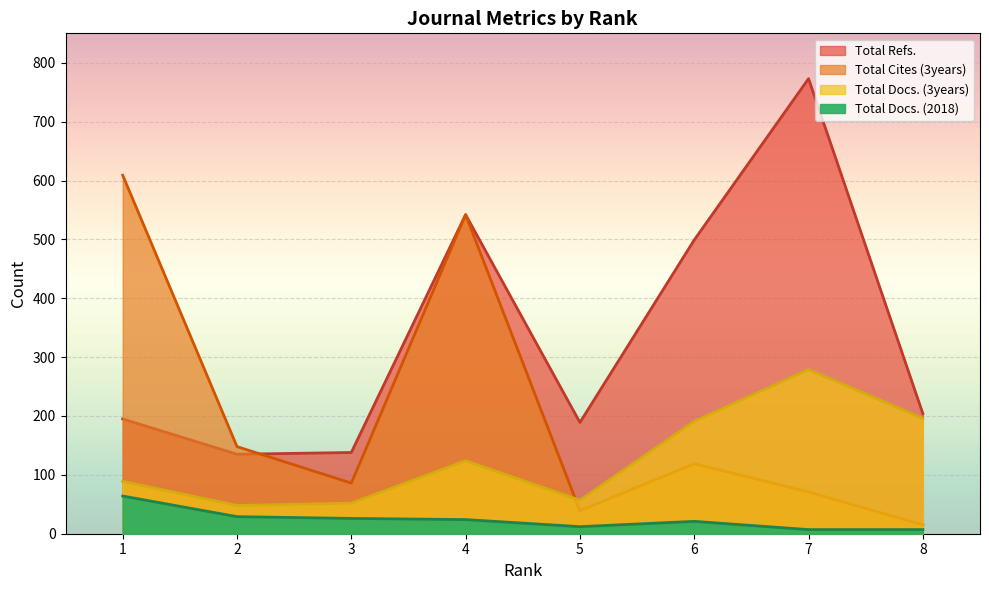

The value of Total Docs. (3years) at 8 is 116. True or false?

False